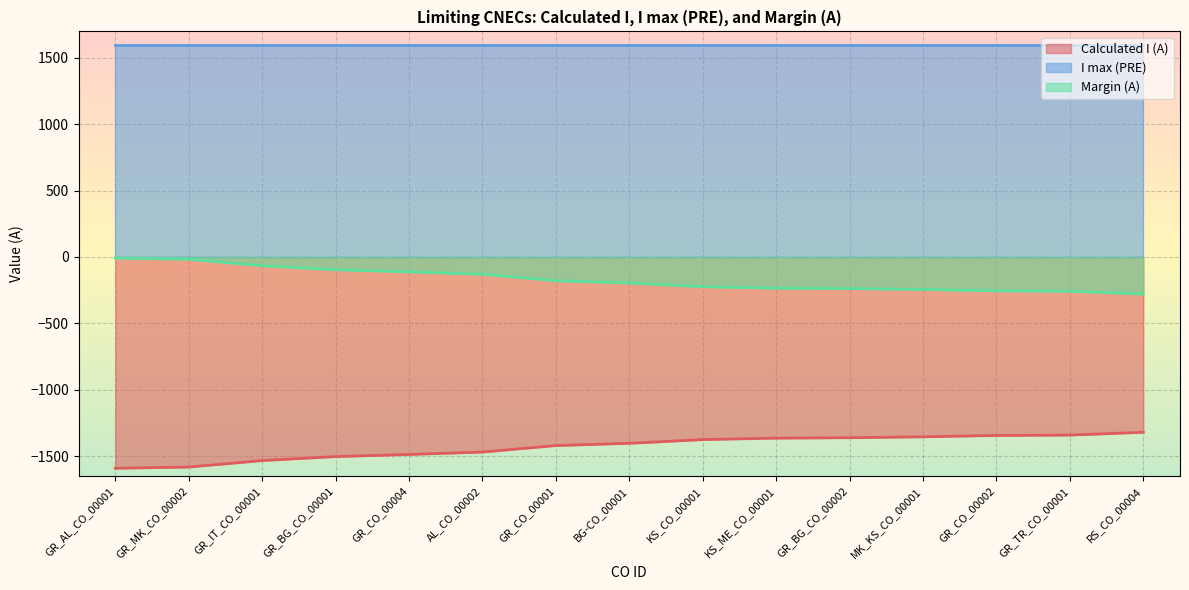

True or false: Calculated I (A) has a value of -1355 at MK_KS_CO_00001.

True